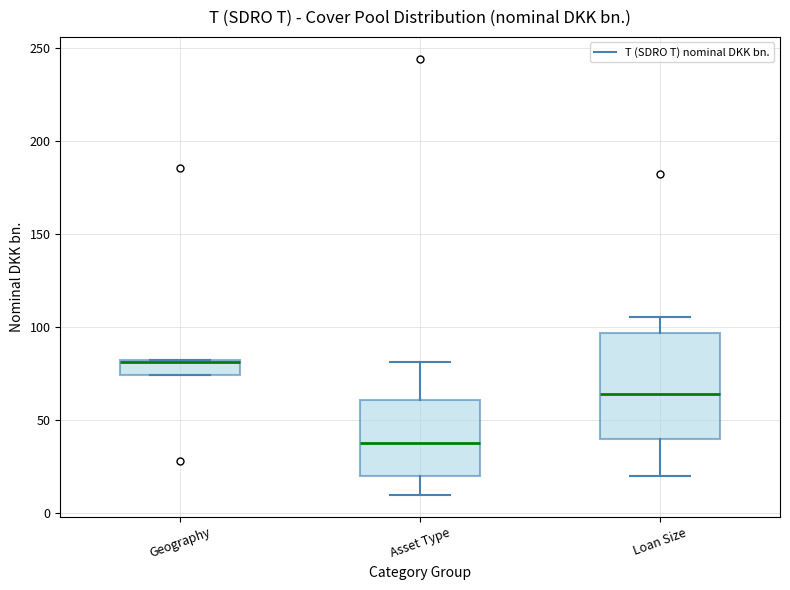

Reading left to right, transcribe this box plot: for each box, give where its median line is, the range the box spans, and where its two whiskers end, as read against the y-axis. The values are not printed on the chart, so give them approximately, as read against the axis.

Geography: median 80, box 75 to 80, whiskers 75 to 80
Asset Type: median 40, box 20 to 60, whiskers 10 to 80
Loan Size: median 65, box 40 to 95, whiskers 20 to 105